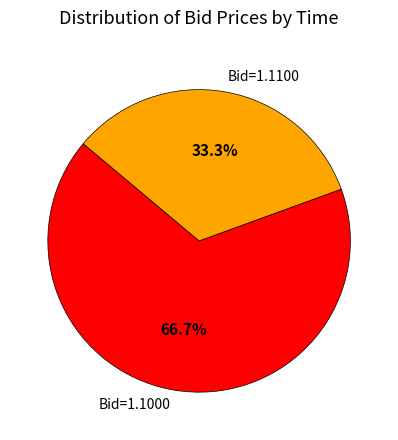

Rank the categories by value from highest to lowest.

Bid=1.1000, Bid=1.1100